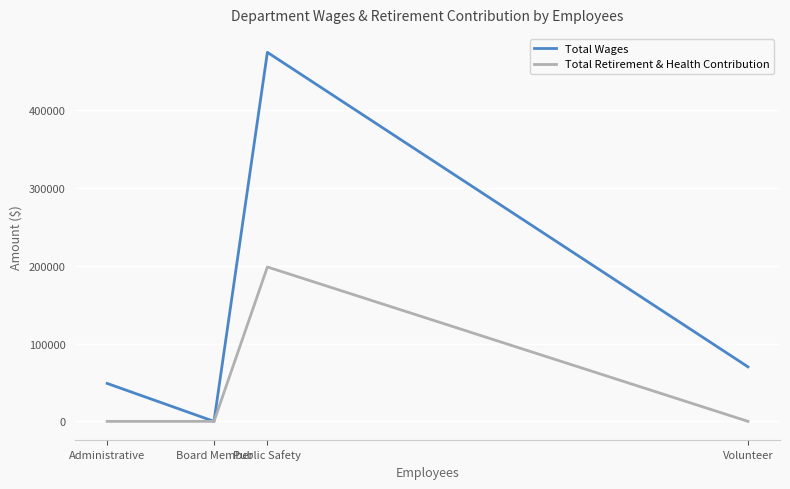

At which category is the sum across all series the highest?

Public Safety